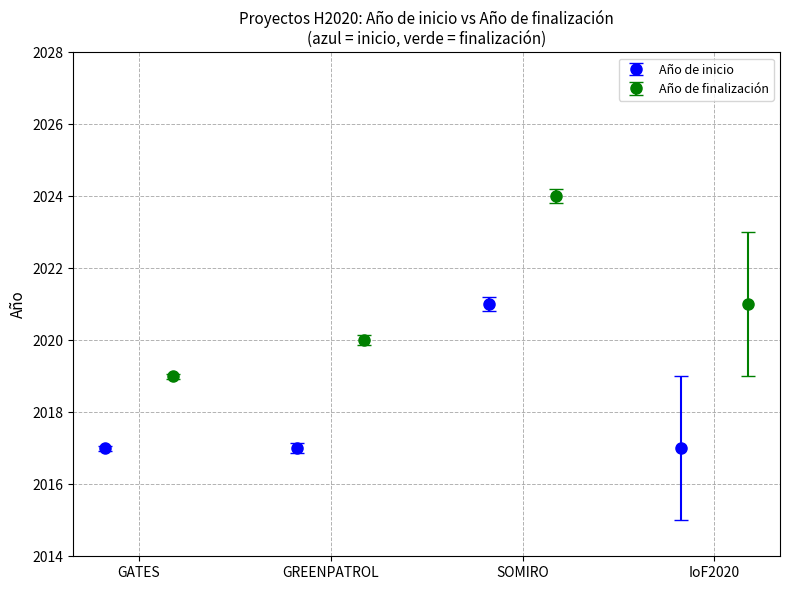

What is the value of the Año de inicio point at the 4th from the left?

2017